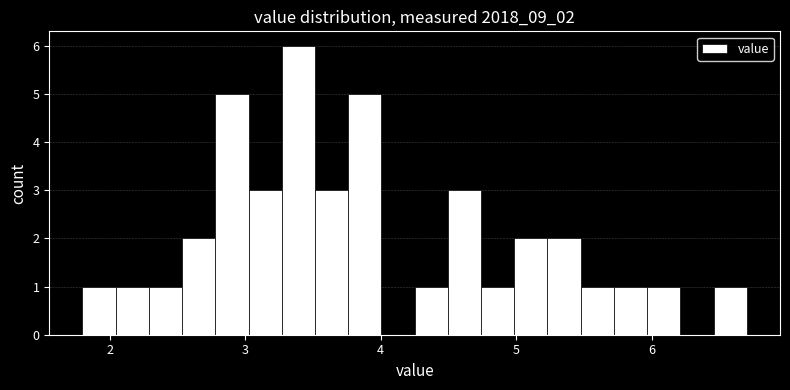

Read against the x-axis, roughly where is the centre of the tallest bar?

3.4